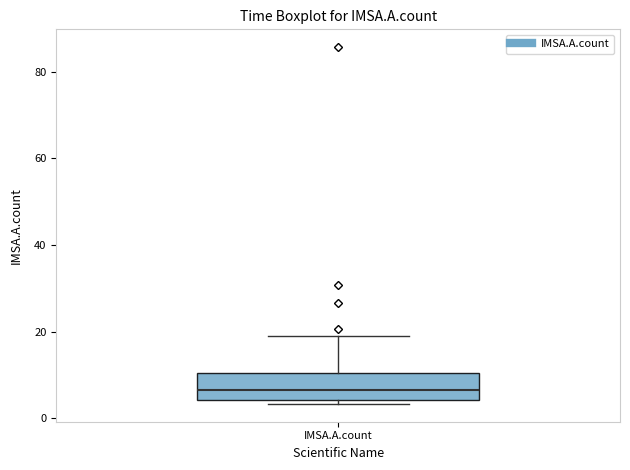

Transcribe this box plot: give where the median line is, the range the box spans, and where the two whiskers end, as read against the y-axis. The values are not printed on the chart, so give them approximately, as read against the axis.

median 6, box 4 to 10, whiskers 4 (just below the box's lower edge) to 20